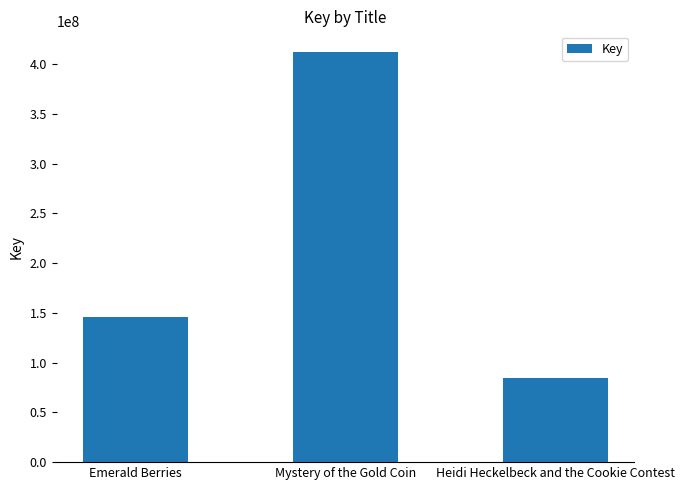

What is the label of the 3rd bar from the right?

Emerald Berries